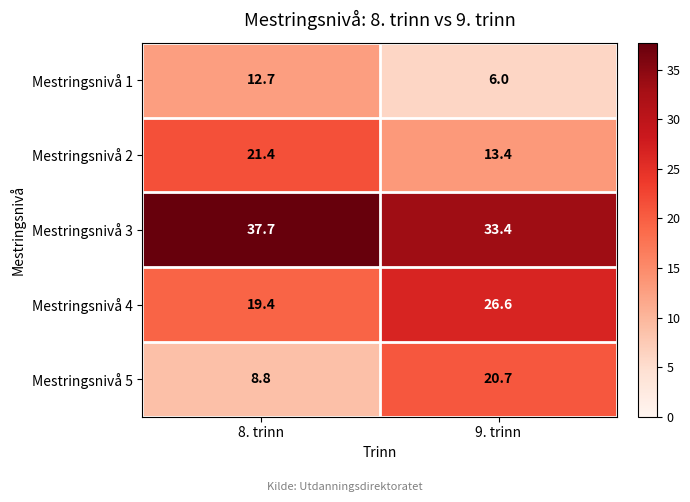

What is the sum of all Mestringsnivå 5 values?

29.5